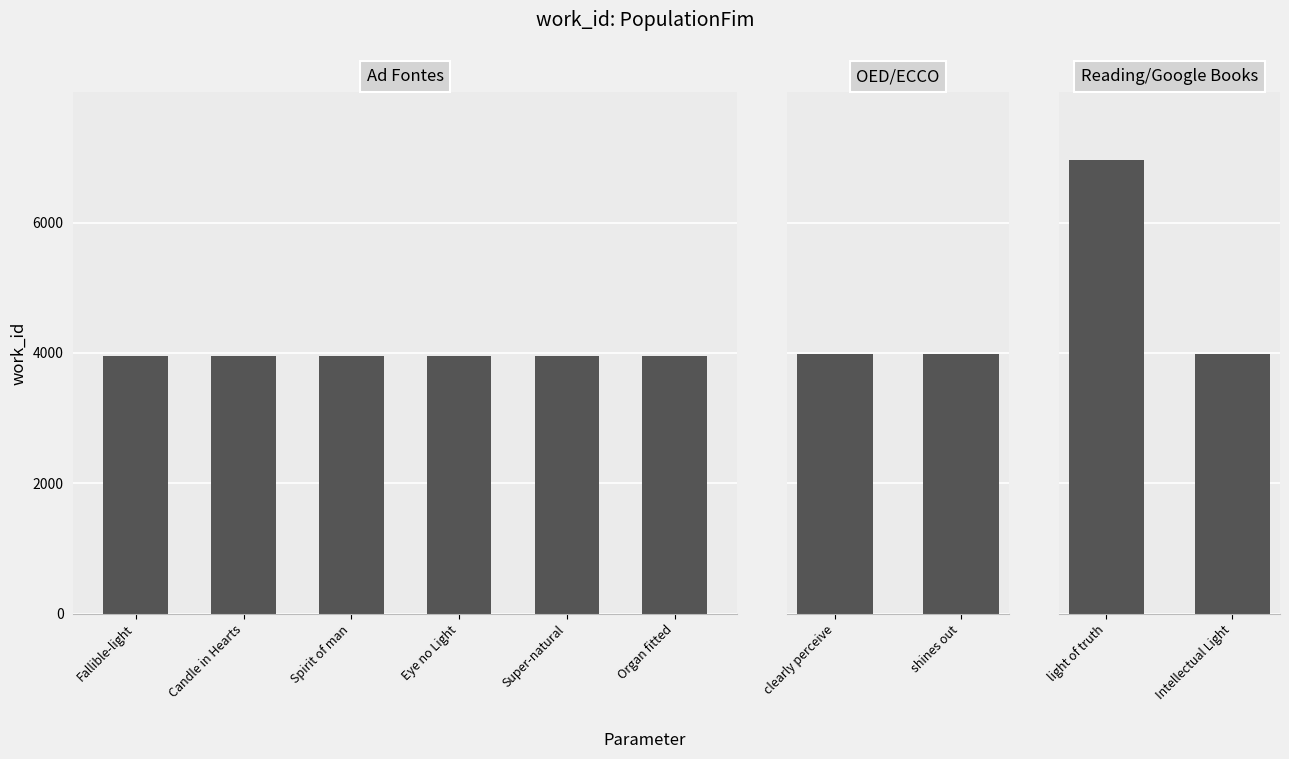

Count the number of values greater than 3953.

4